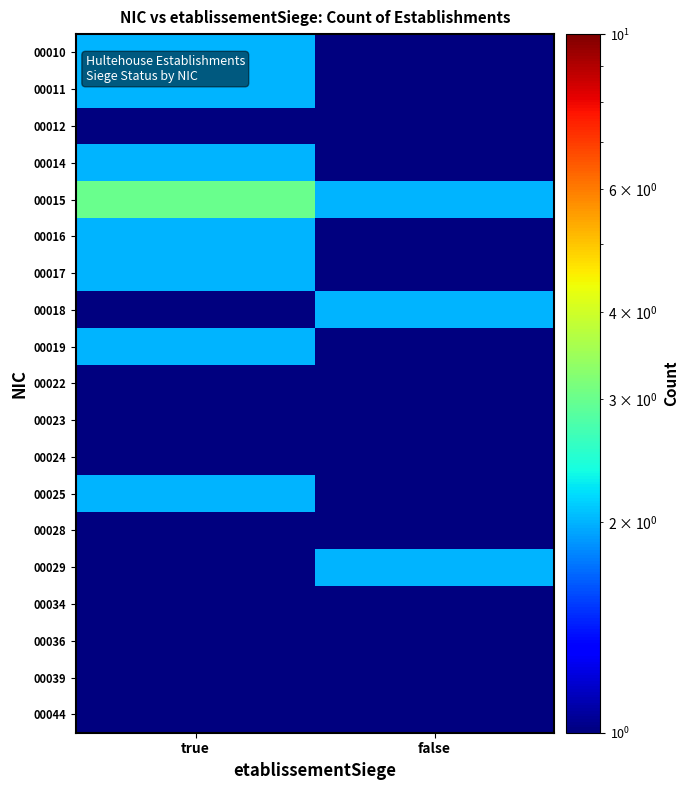

Reading right to left, what are all the values shown in this chart?

00010: false=0.5	true=2.0
00011: false=1.0	true=2.0
00012: false=0.5	true=1.0
00014: false=1.0	true=2.0
00015: false=2.0	true=3.0
00016: false=1.0	true=2.0
00017: false=1.0	true=2.0
00018: false=2.0	true=1.0
00019: false=1.0	true=2.0
00022: false=0.5	true=1.0
00023: false=0.5	true=1.0
00024: false=0.5	true=1.0
00025: false=1.0	true=2.0
00028: false=1.0	true=1.0
00029: false=2.0	true=1.0
00034: false=0.5	true=1.0
00036: false=1.0	true=0.5
00039: false=0.5	true=1.0
00044: false=1.0	true=0.5